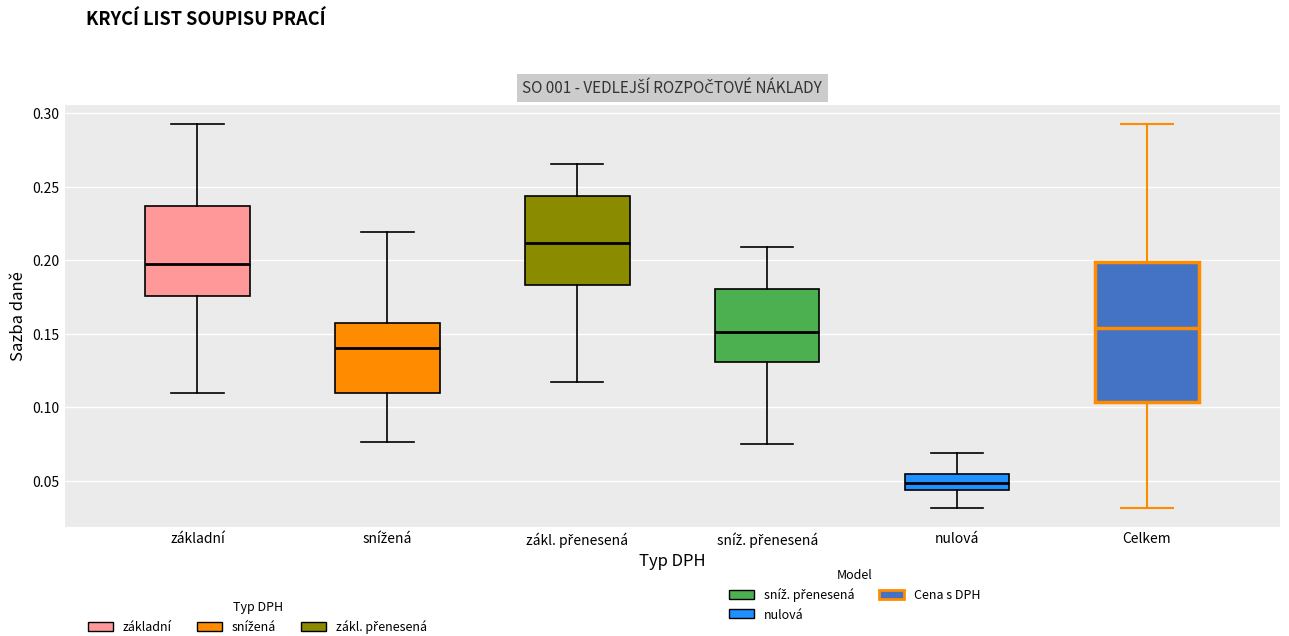

Which box is the tallest, from its lower edge to its upper edge?

Celkem